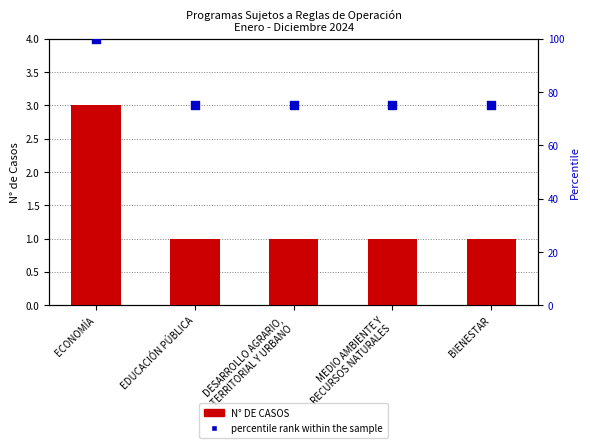

Which series has the largest Y range (max minus min)?

percentile rank within the sample